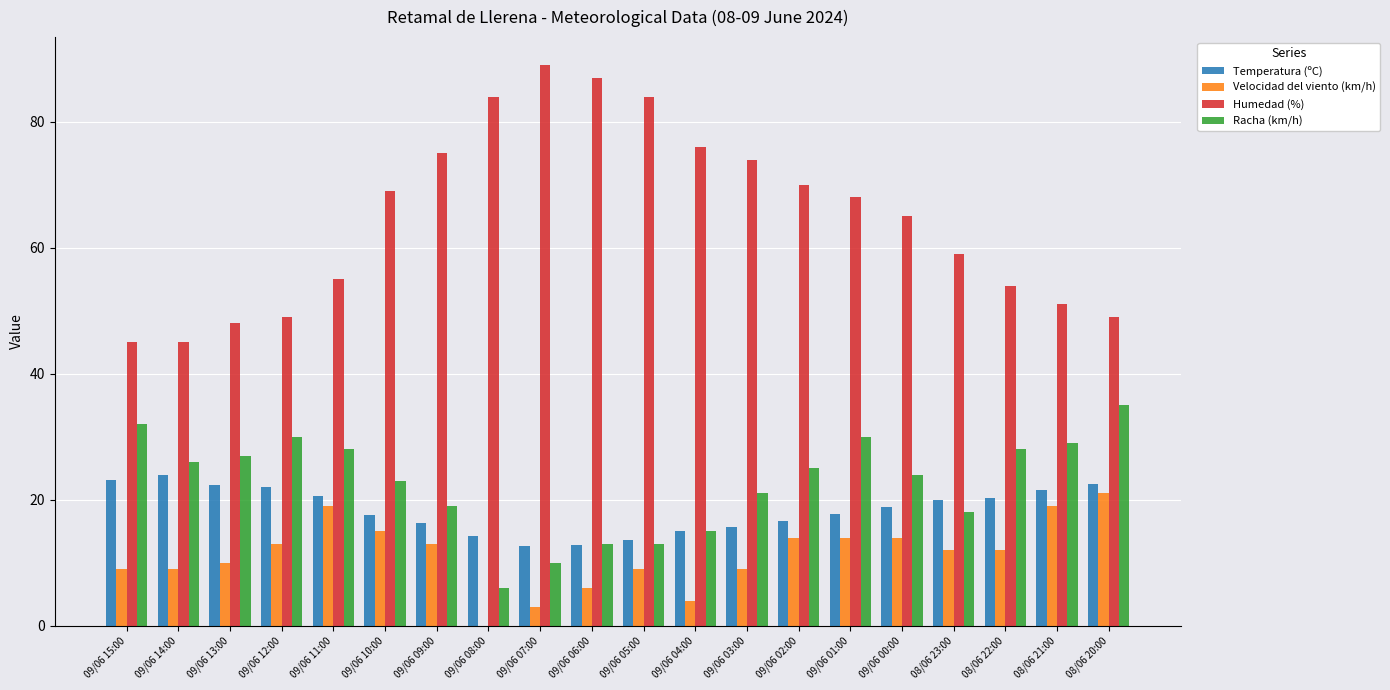

Which series has the largest range (max minus min)?

Humedad (%)